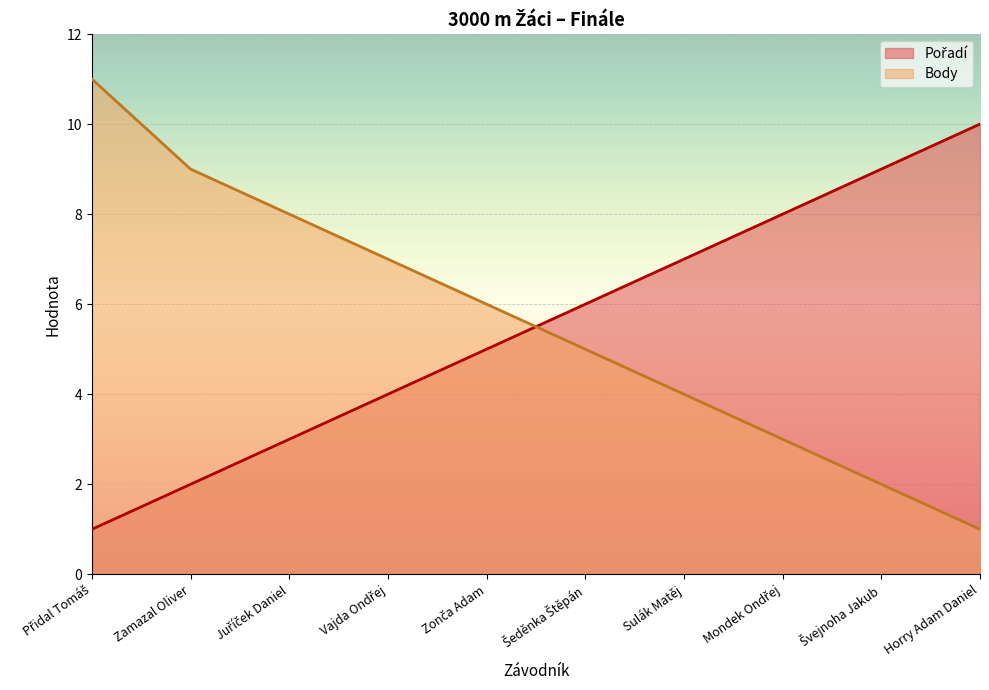

How many distinct data groups are displayed?

2